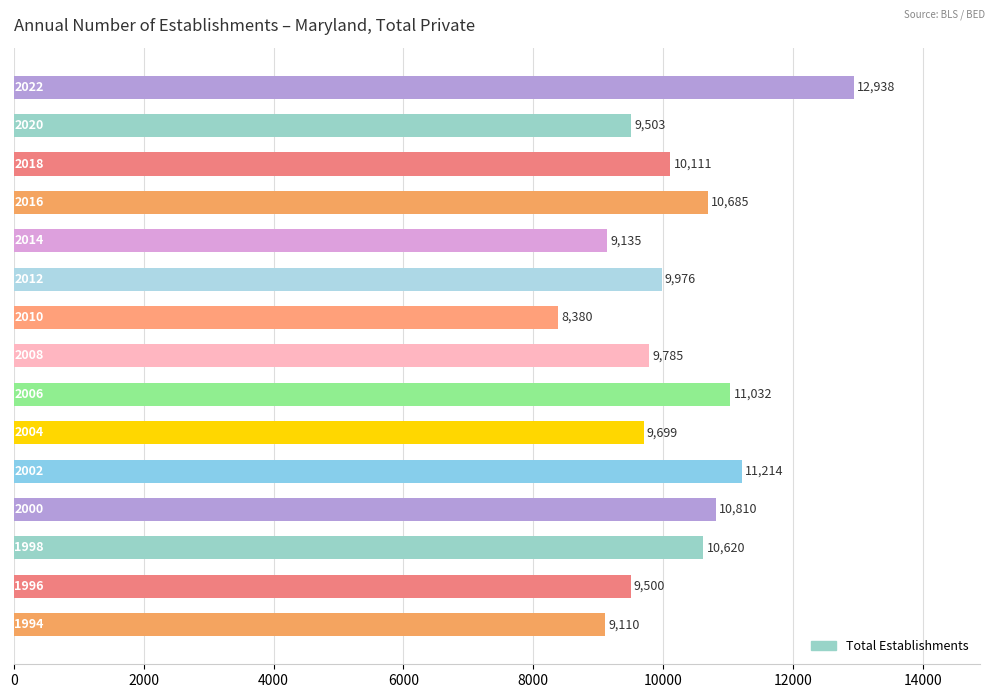

Reading bottom to top, transcribe all the data shown in this chart.

9110	9500	10620	10810	11214	9699	11032	9785	8380	9976	9135	10685	10111	9503	12938